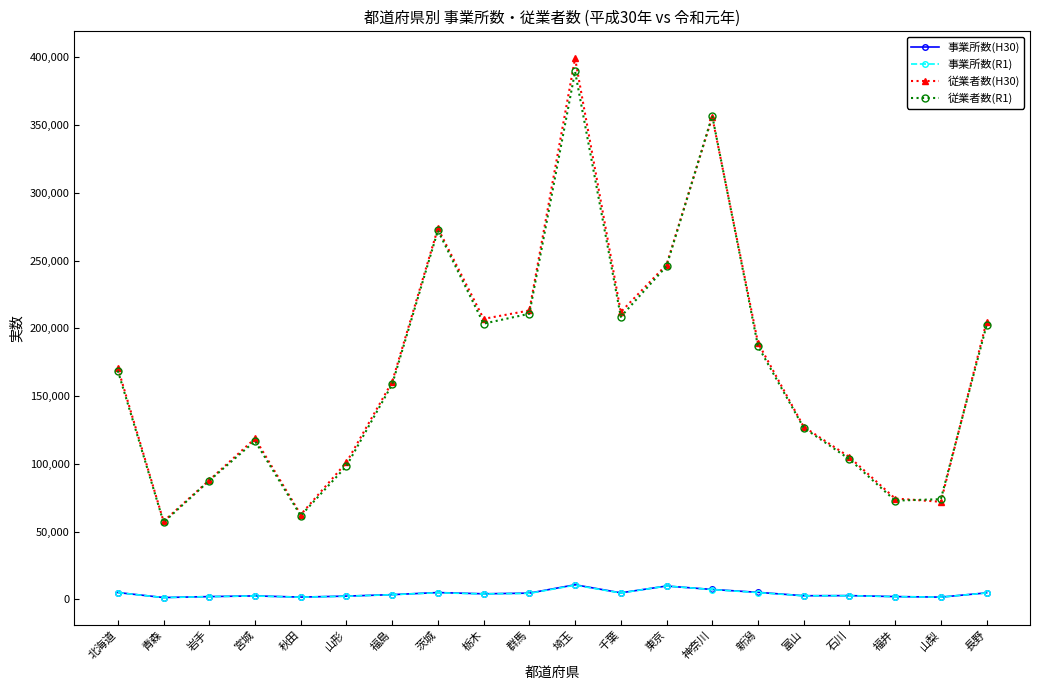

What is the value of the 従業者数(R1) point at the 13th from the left?

245851